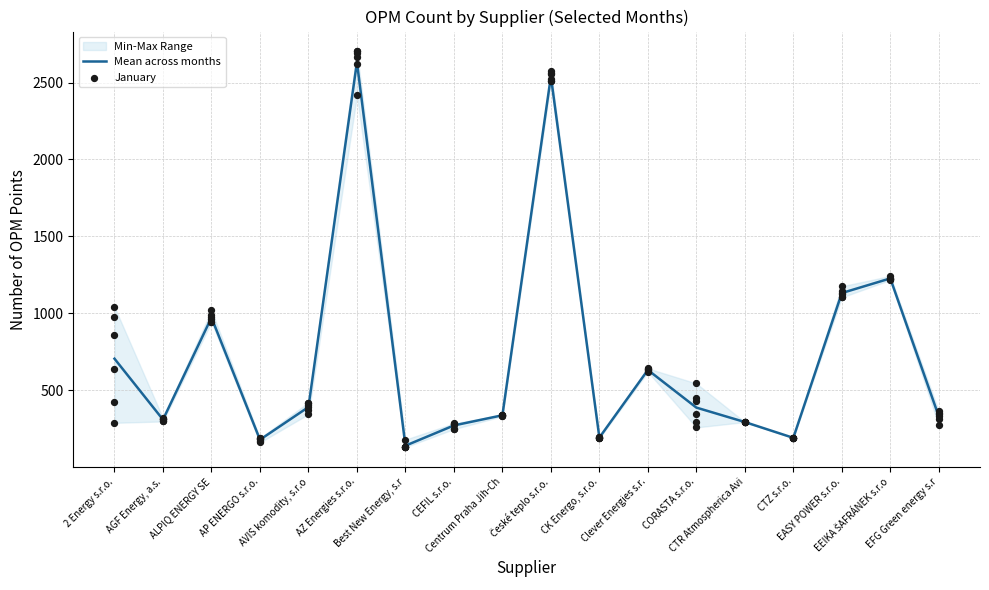

Which series has the largest Y range (max minus min)?

Mean across months